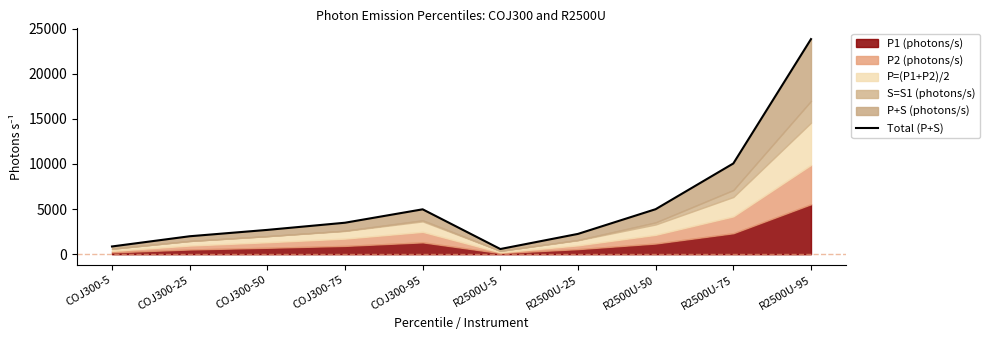

Reading right to left, list all the values displayed in this chart.

23828.4	10054.8	4991.0	2253.8	578.5	4976.0	3490.0	2697.0	1992.0	861.5